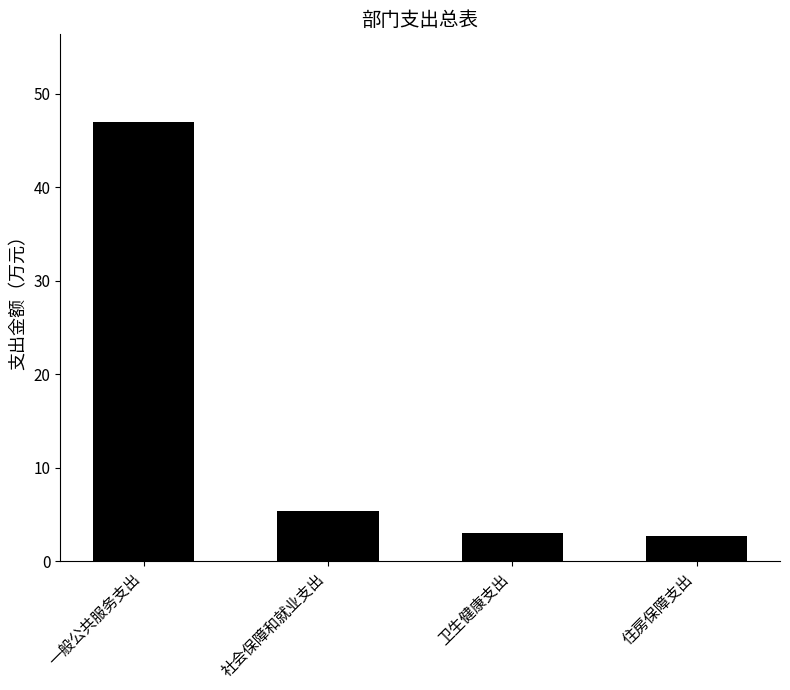

How many values are below 5?

2